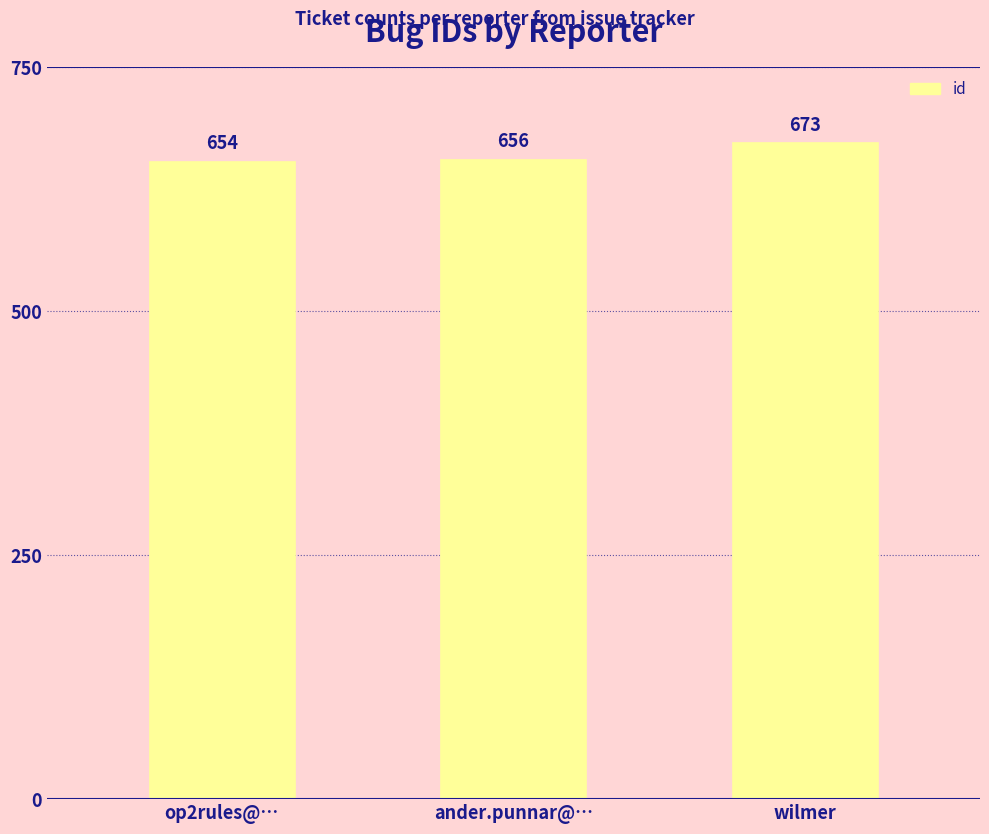

Does the chart contain stacked bars?

No